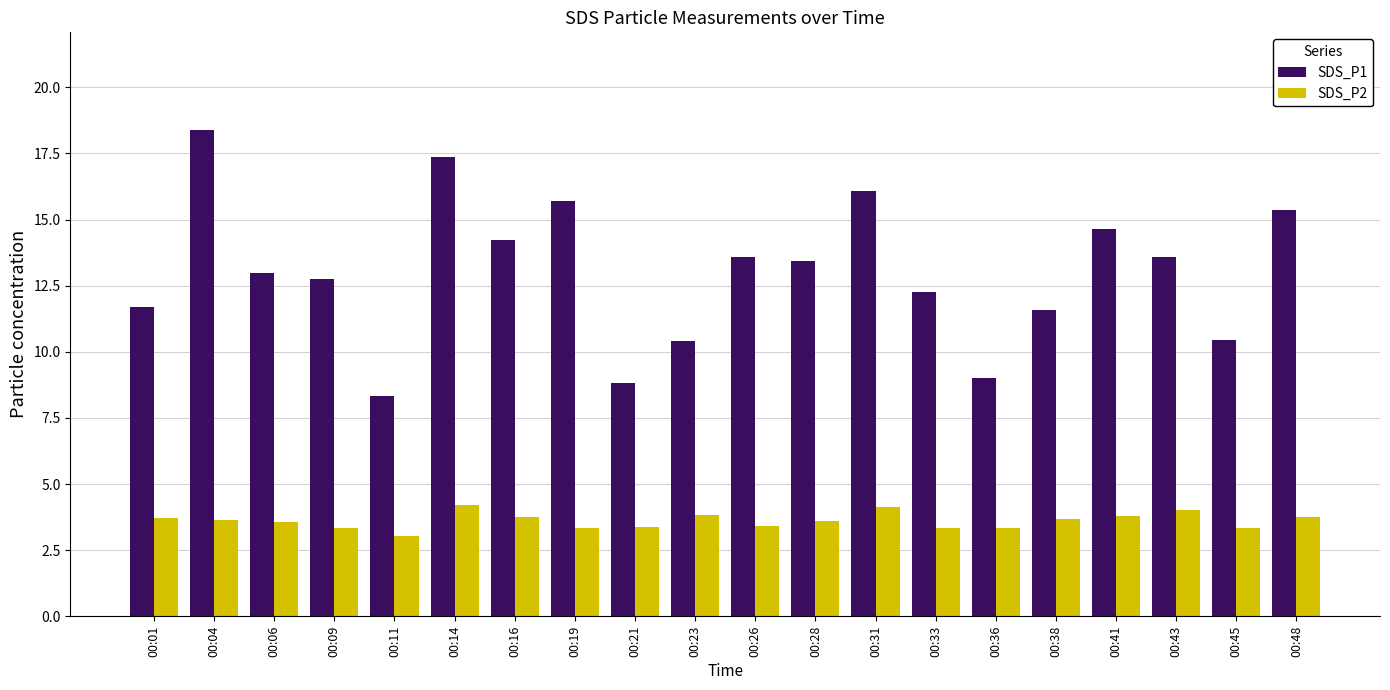

What is the sum of the SDS_P2 values at 00:28 and 00:09?

6.9